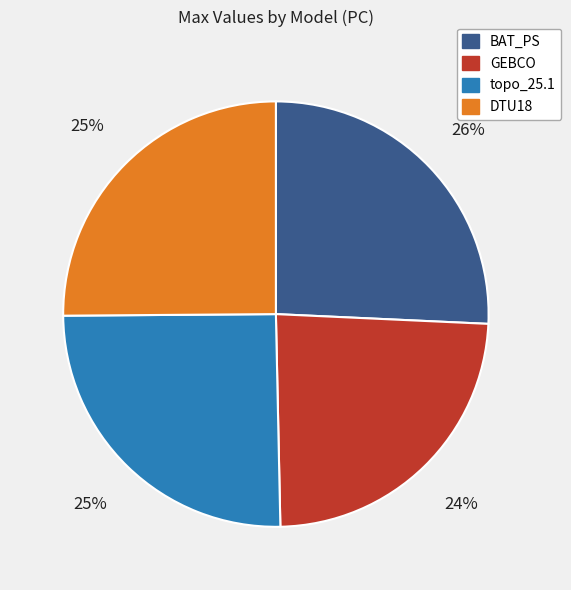

Which category has the smallest portion of the pie?

GEBCO